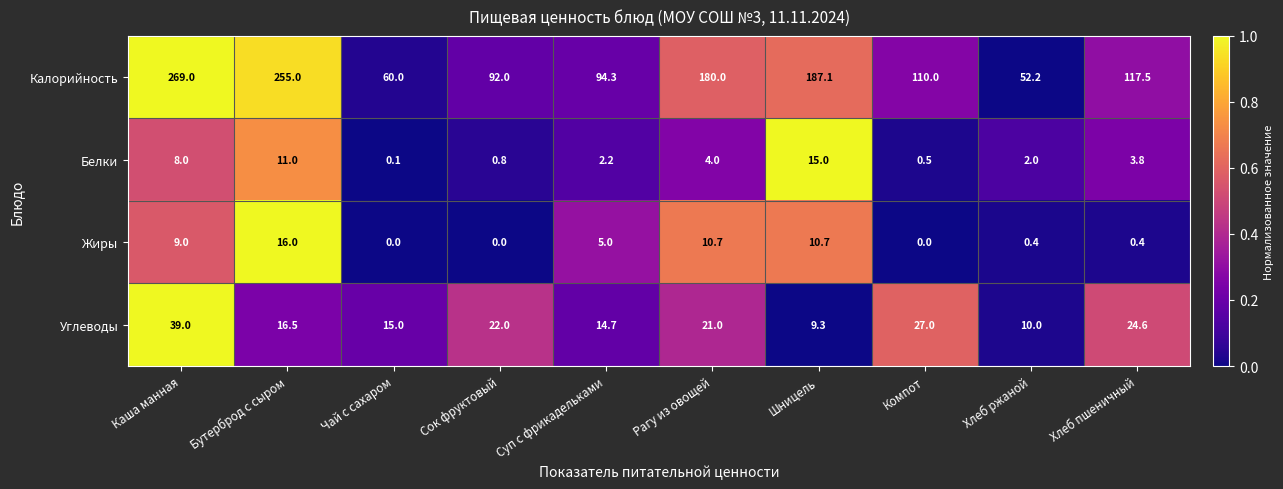

At which label does Углеводы reach its minimum?

Шницель